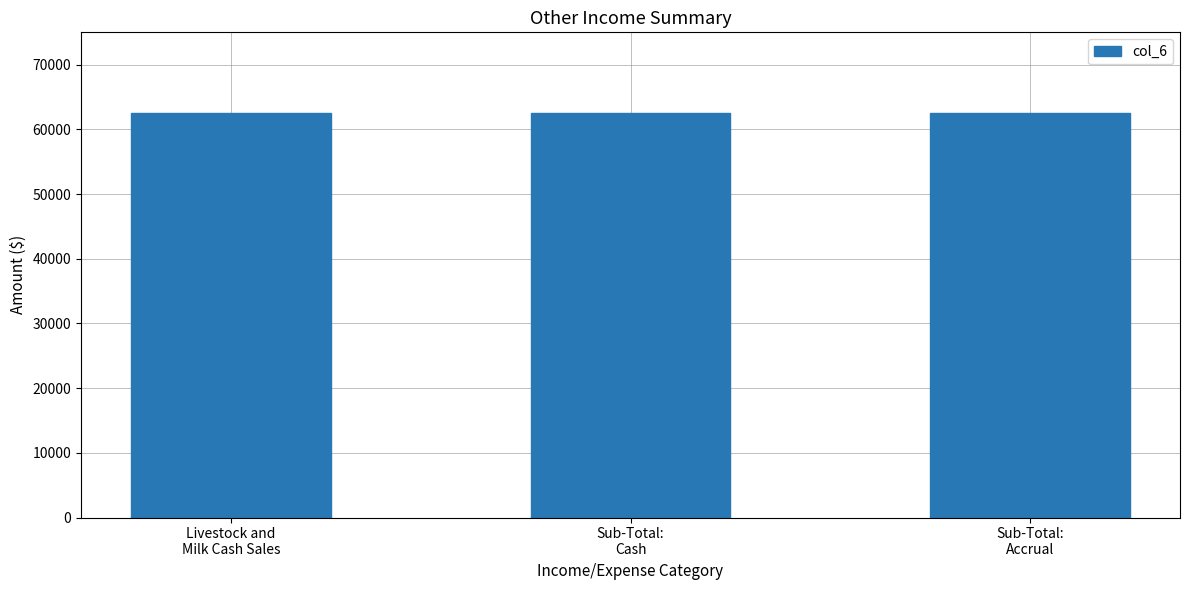

At which label is the value closest to 31250?

Livestock and Milk Cash Sales